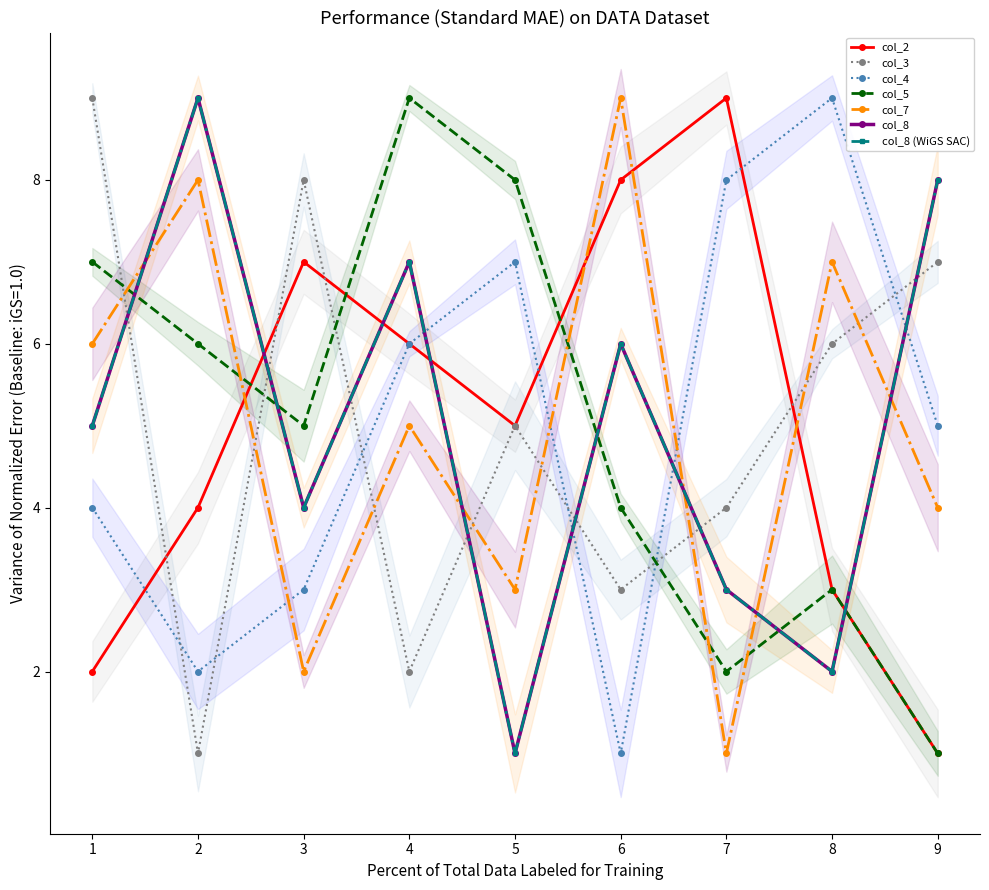

Between 1 and 8, which series saw the biggest shift?

col_4